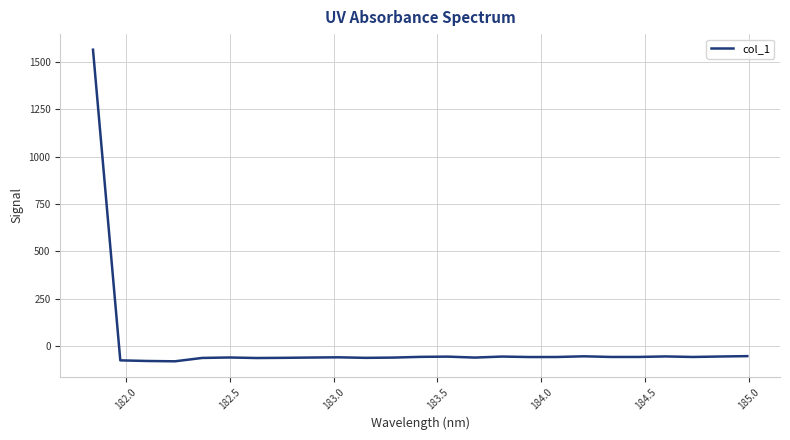

What is the smallest value displayed?

-81.5